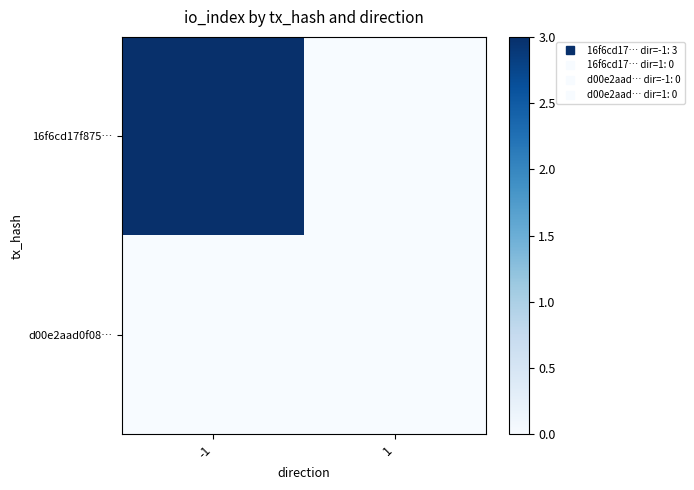

At -1, list the series in order from smallest to largest.

d00e2aad0f08…, 16f6cd17f875…